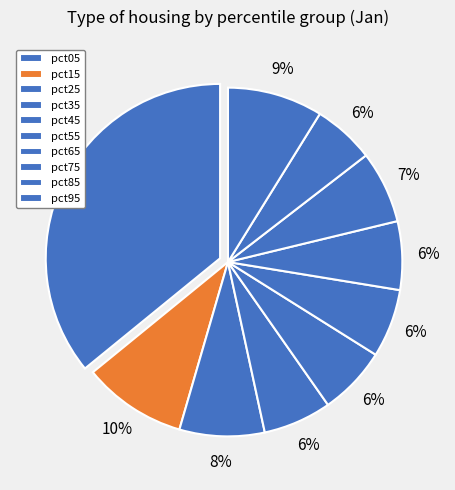

What percentage is the pct85 slice, to the nearest percent?

6%